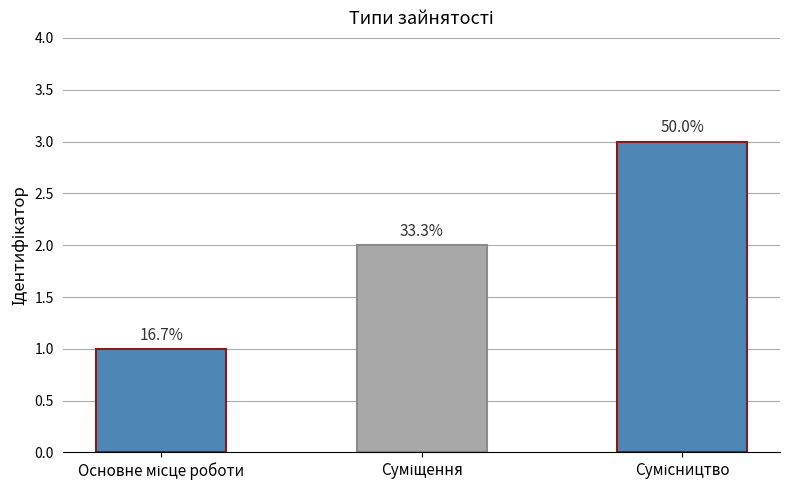

What is the label of the 2nd bar from the left?

Суміщення